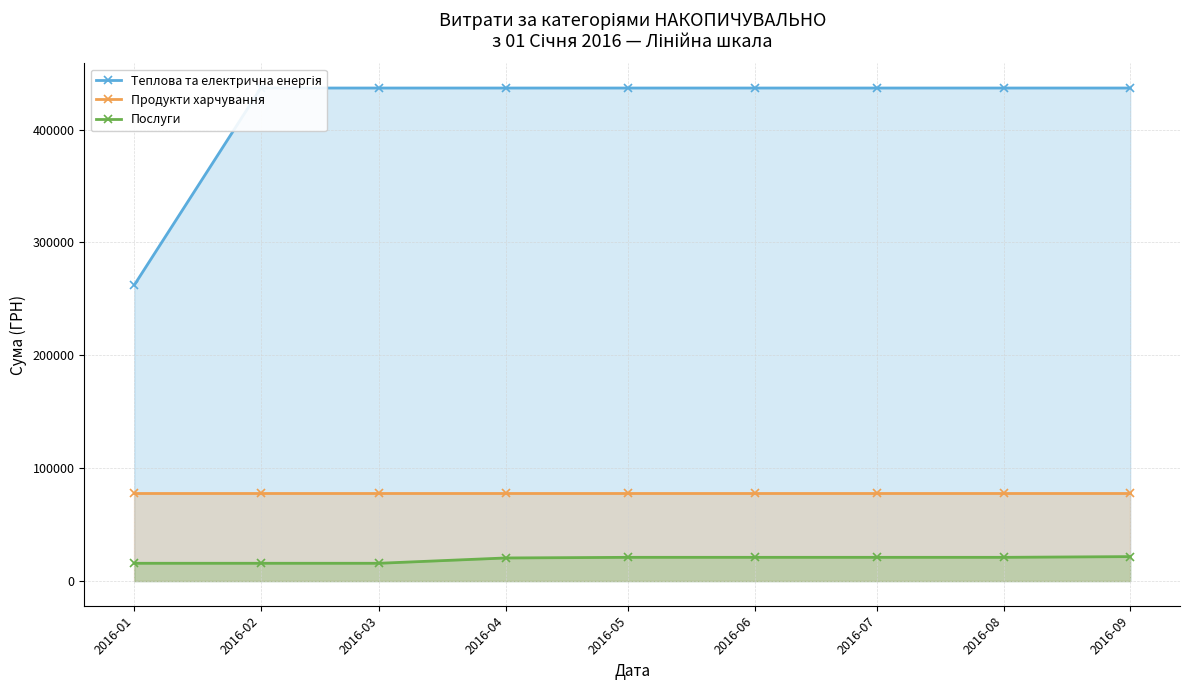

Which series has the widest spread of values?

Теплова та електрична енергія